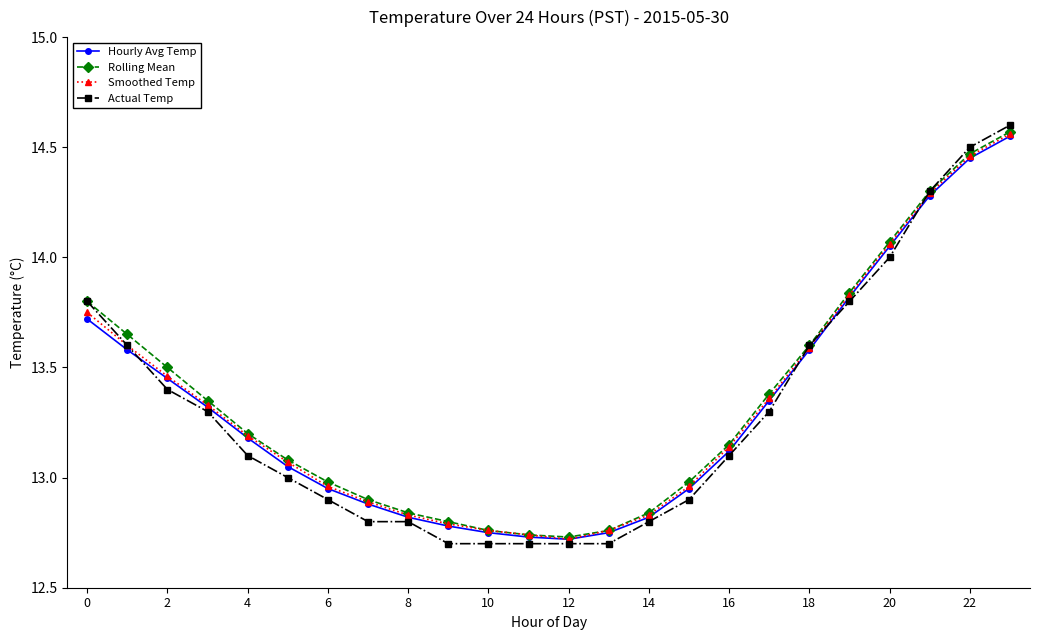

Which series has the widest spread of values?

Actual Temp